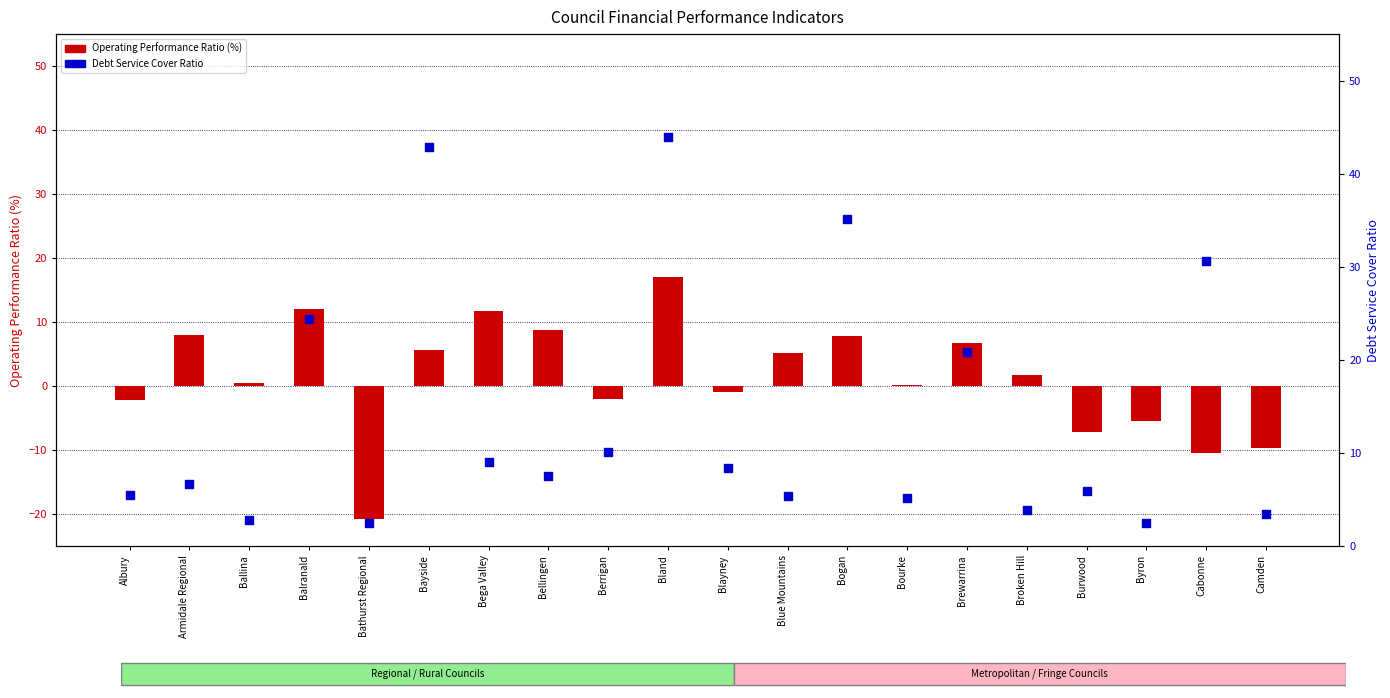

Which series has the widest spread of Y values?

Debt Service Cover Ratio